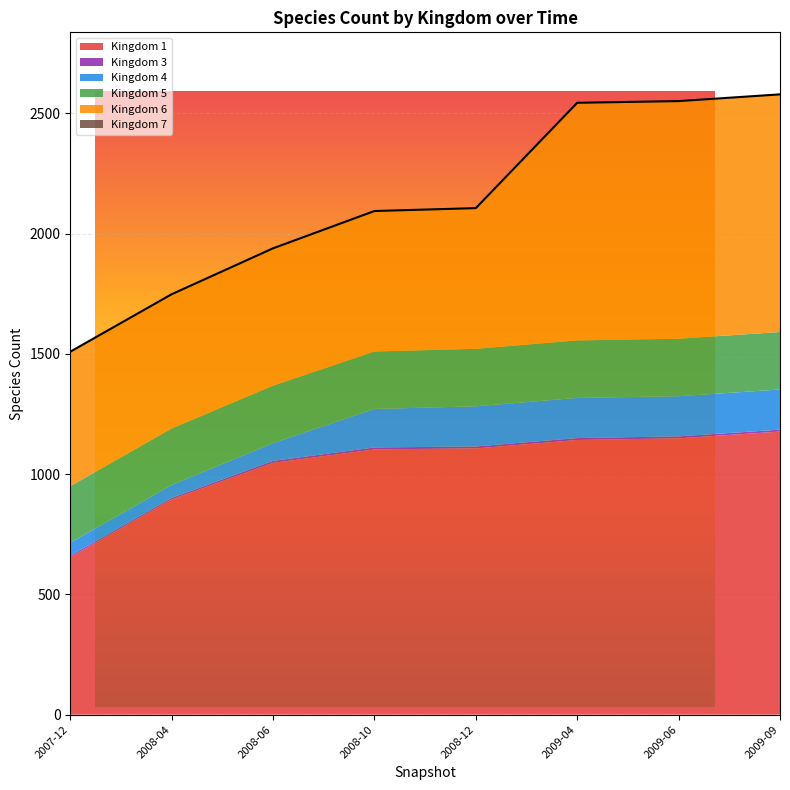

Which category has the lowest value in the Kingdom 1 series?

2007-12